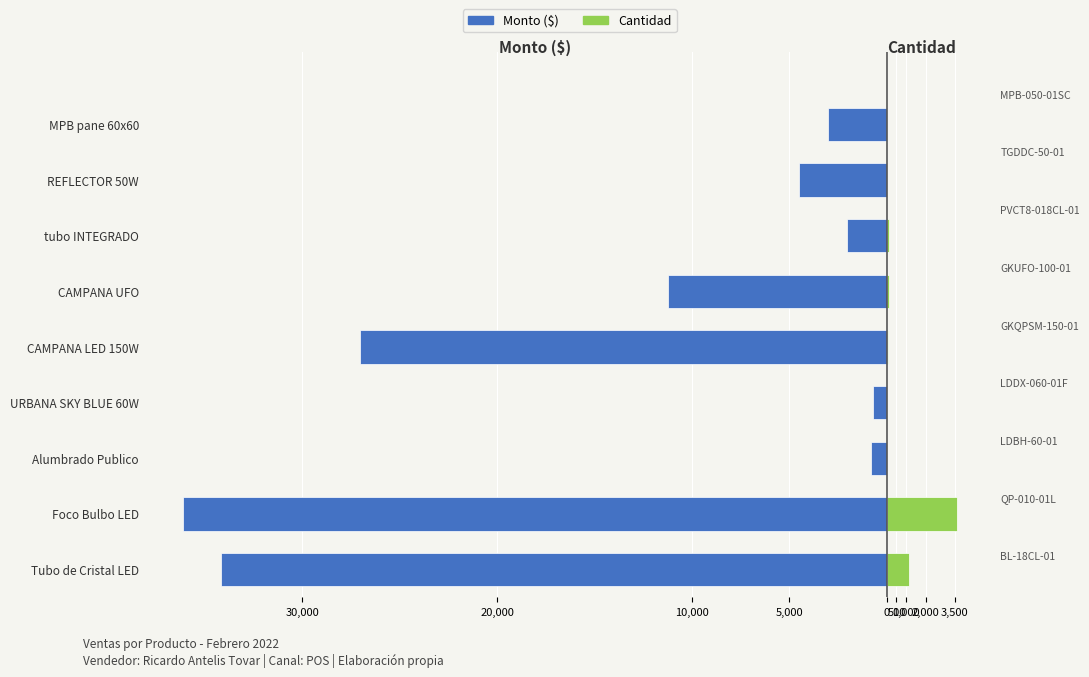

What is the sum of the Monto ($) values at Foco Bulbo LED and tubo INTEGRADO?

-38164